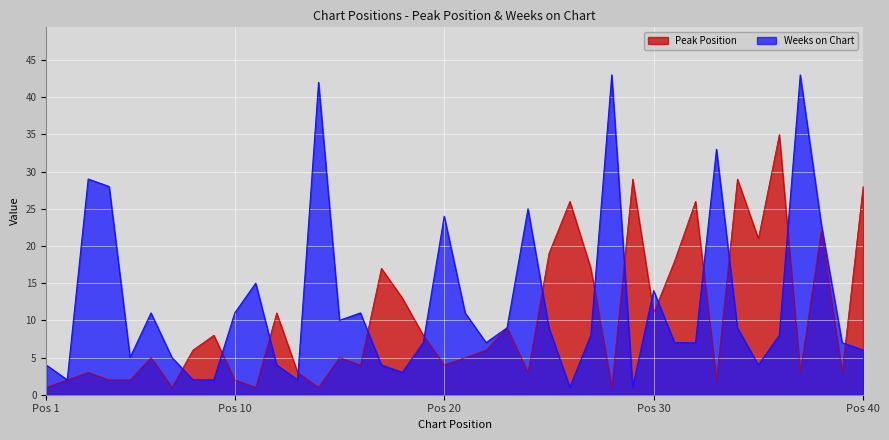

How many lines are shown in the chart?

2